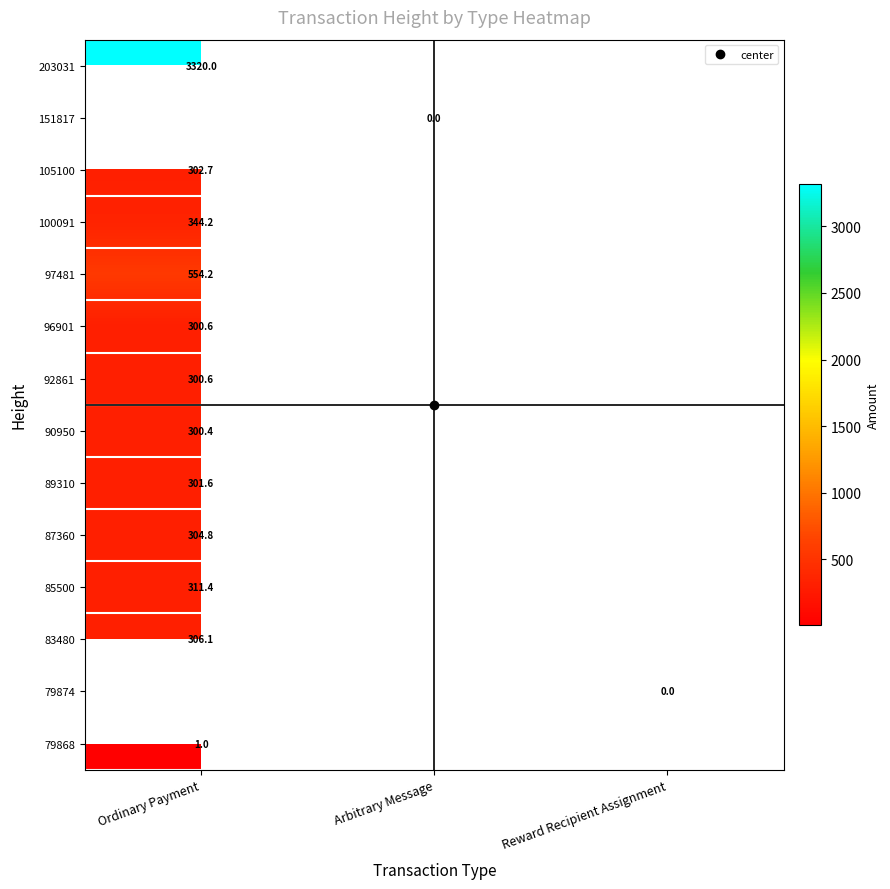

The 79868 series shows 1.0 at Ordinary Payment. True or false?

True